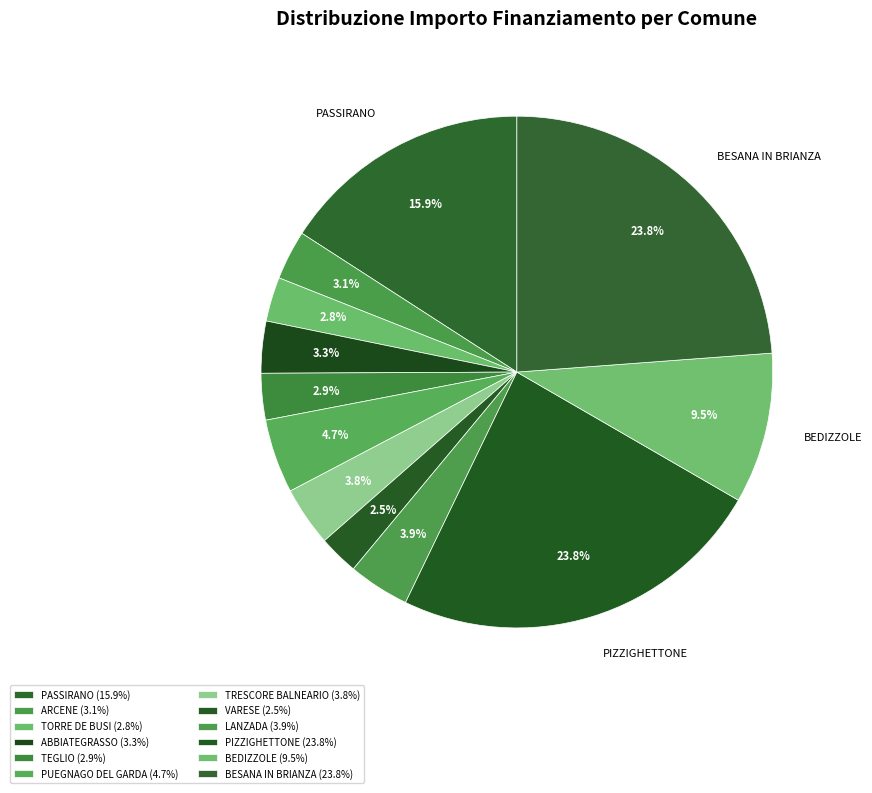

Does any single category account for the majority?

No